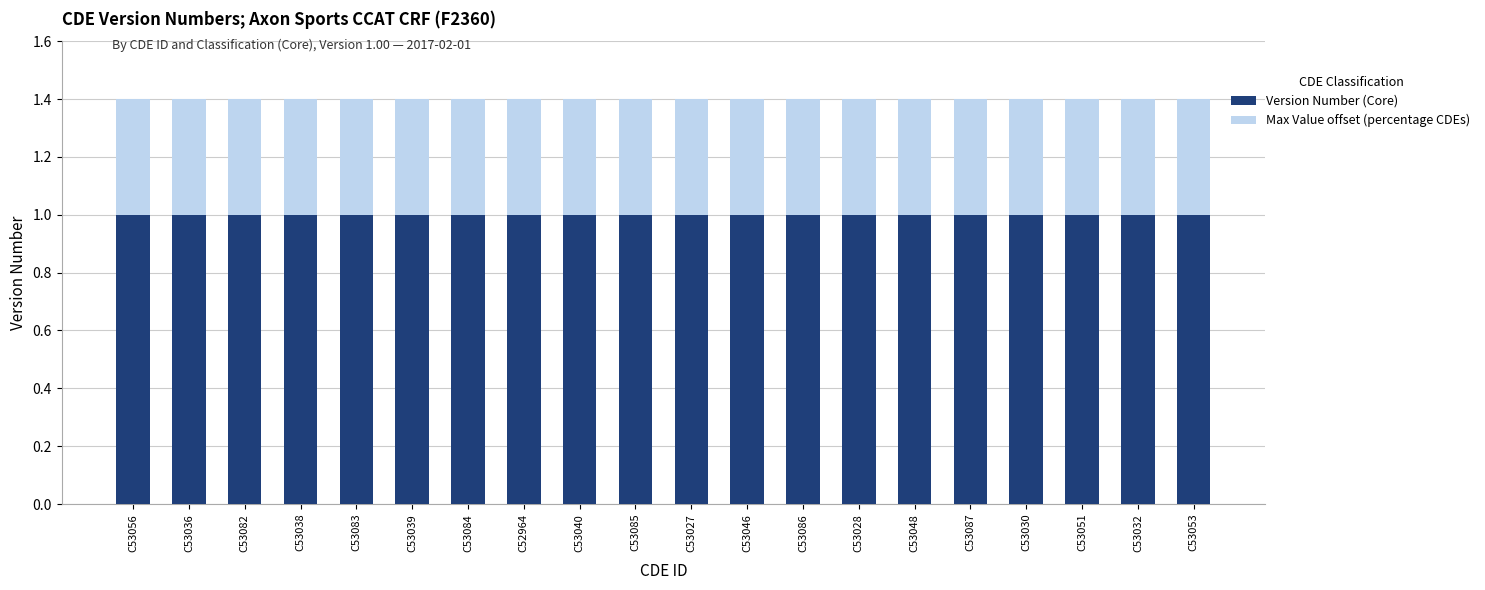

What is the sum of all Version Number (Core) values?

20.0